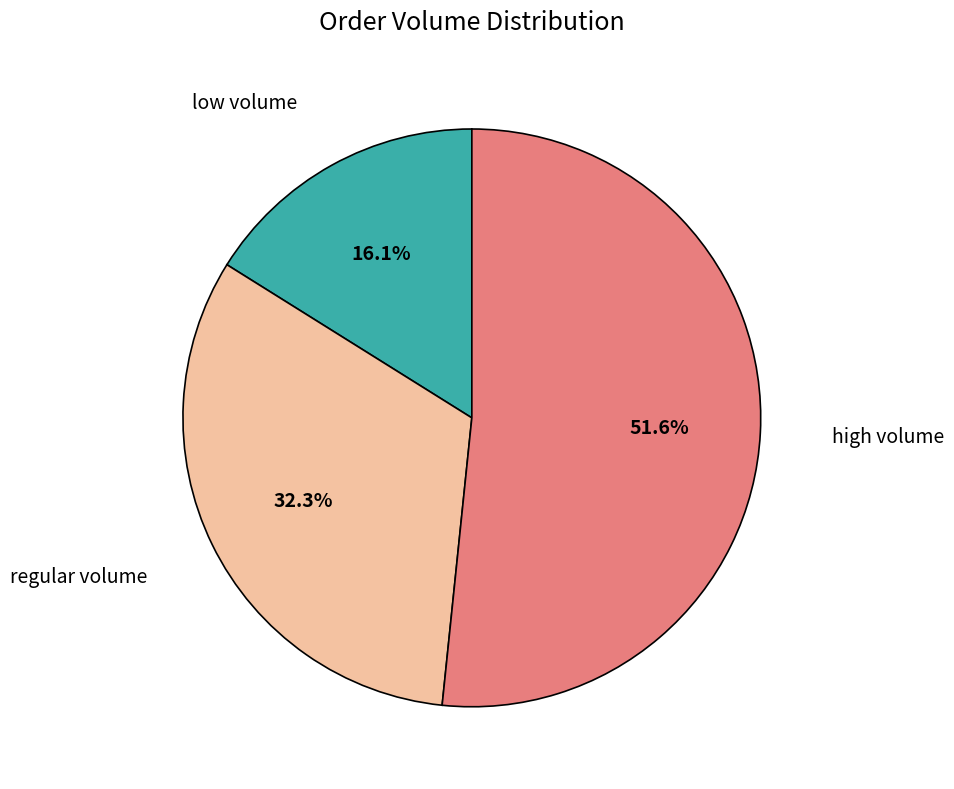

Is there any slice that represents more than half of the pie?

Yes